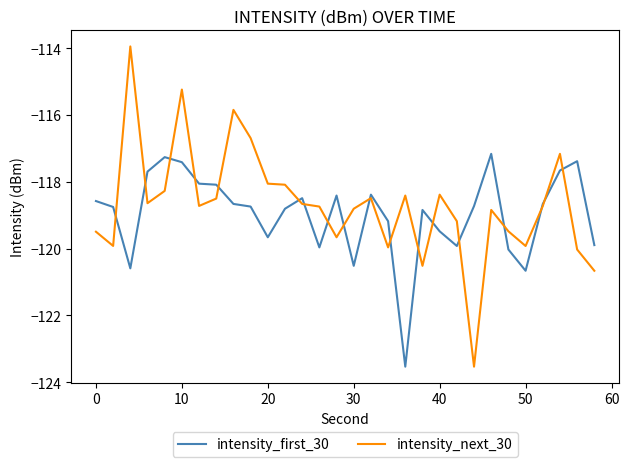

What is the minimum value shown in the chart?

-123.5